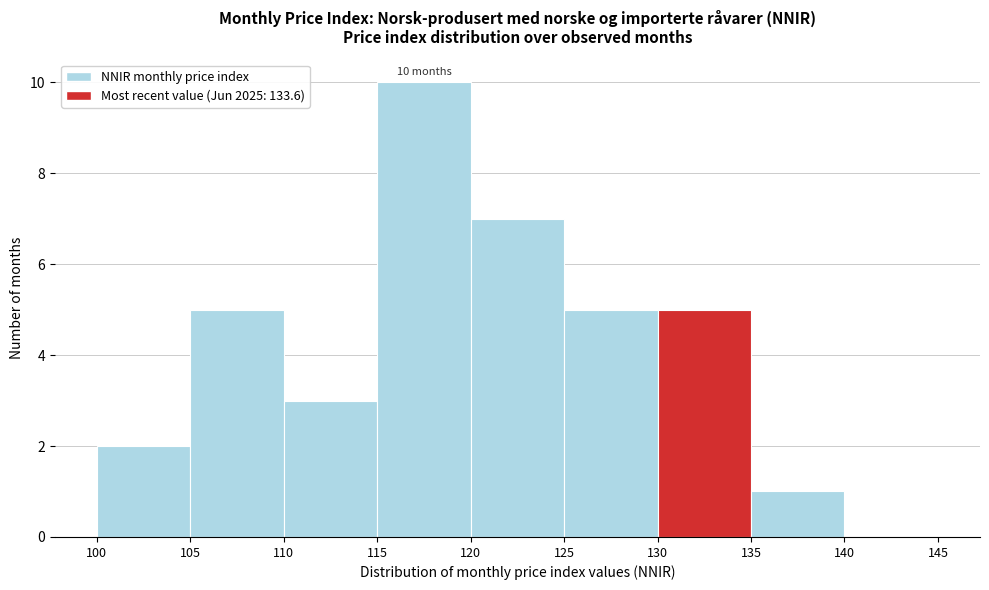

Which range on the x-axis has the tallest bar?

115 to 120